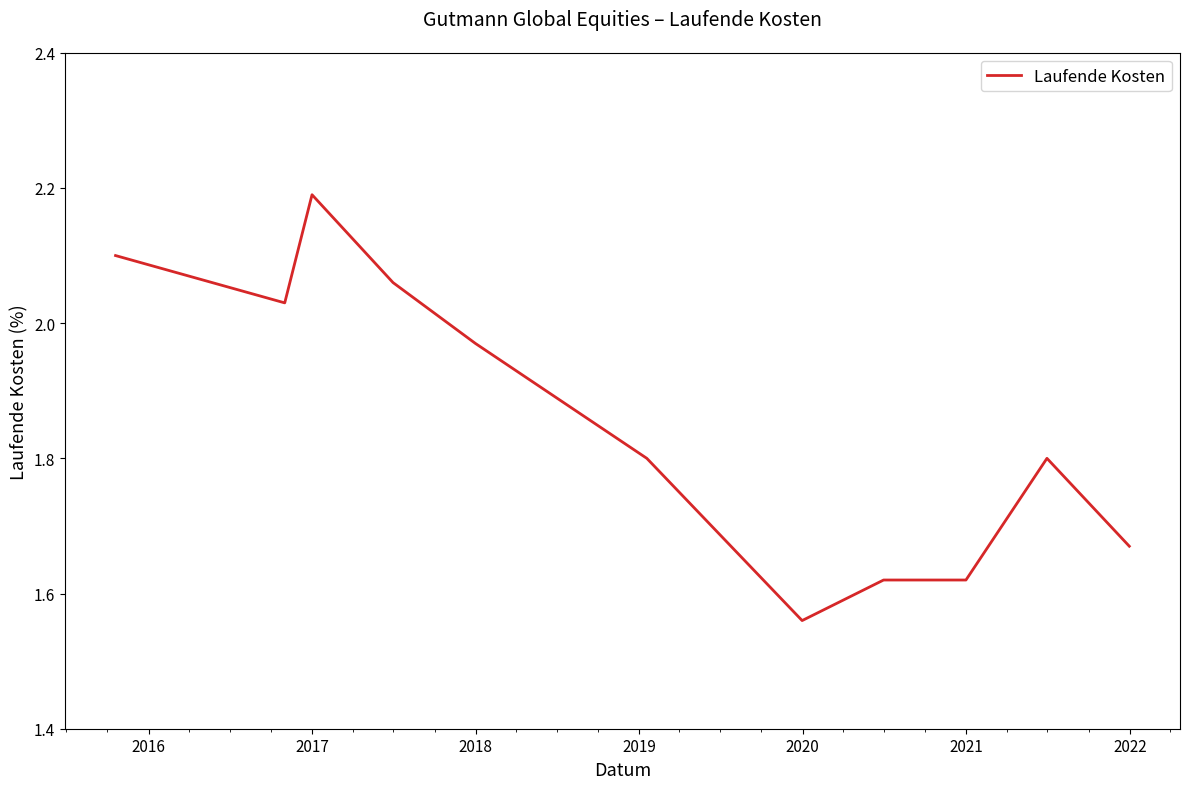

What is the difference between the maximum and minimum values?

0.6